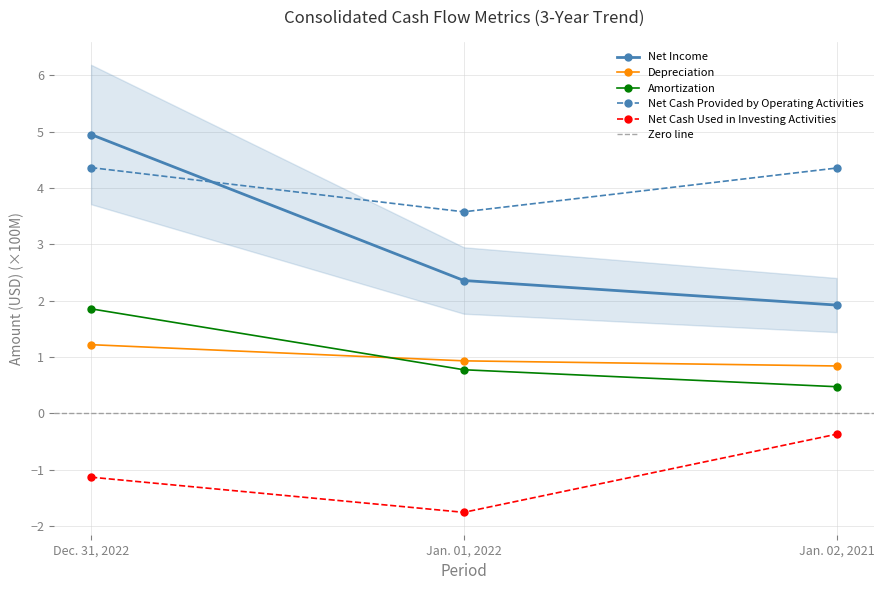

How many Depreciation values are between 0 and 1?

2